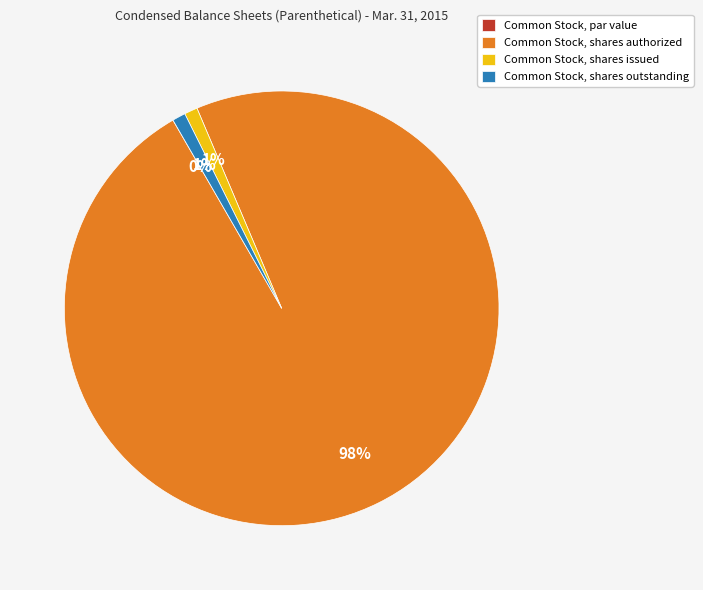

What is the majority slice?

Common Stock, shares authorized